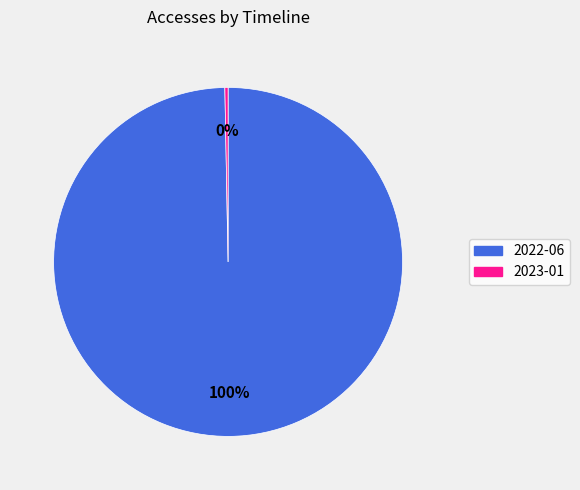

To the nearest percent, what is the average slice percentage?

50%